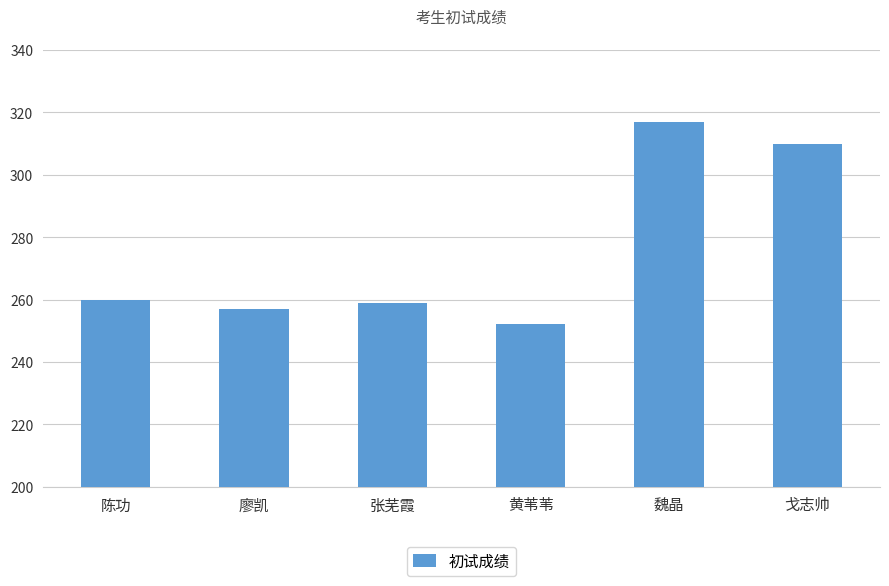

The chart shows a value of 310 at 戈志帅. True or false?

True